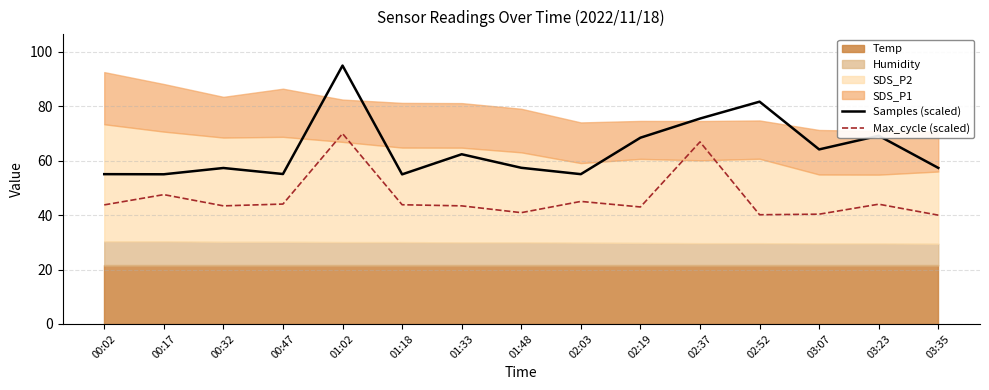

What is the maximum value shown in the chart?

95.0